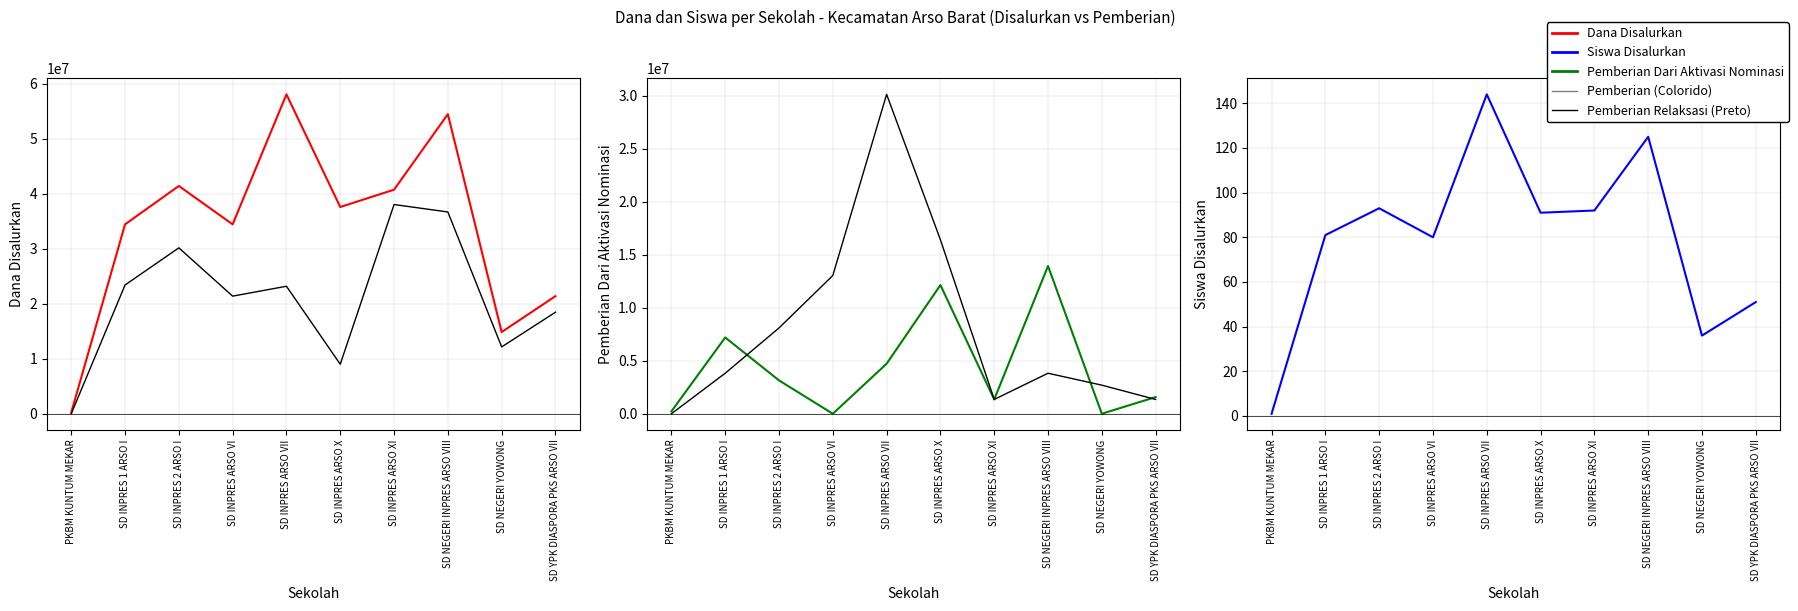

Where do Siswa Disalurkan and Pemberian first cross each other?

PKBM KUNTUM MEKAR and SD INPRES 1 ARSO I